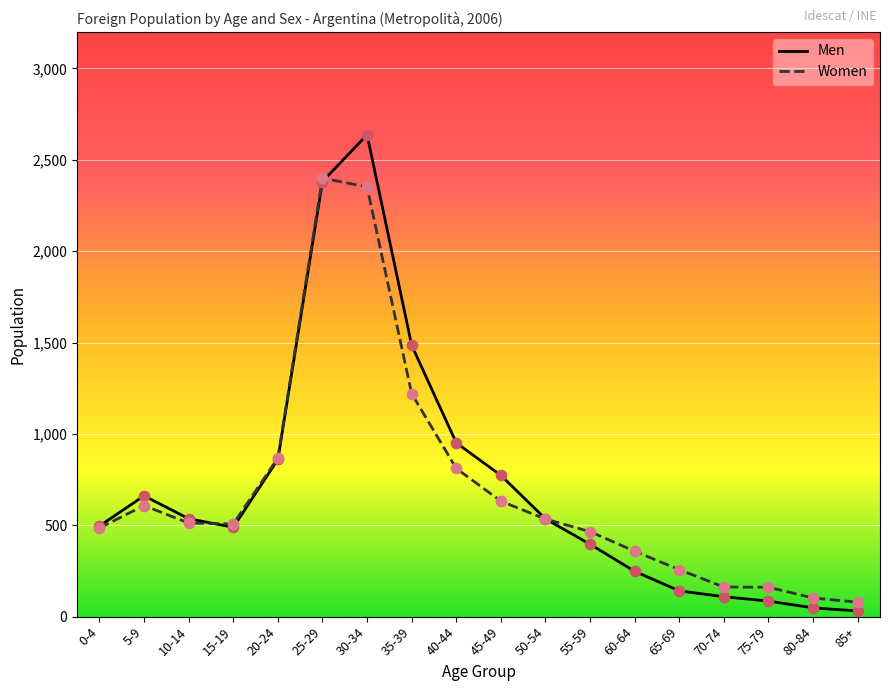

What are all the series names shown in the legend?

Men, Women